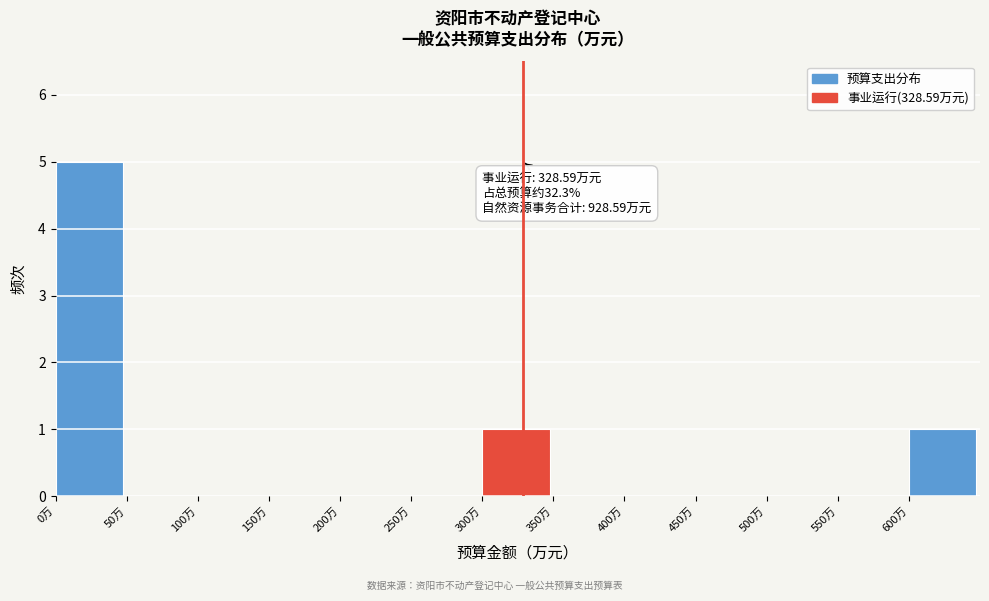

Over which range of the x-axis is the bar tallest?

0 to 50